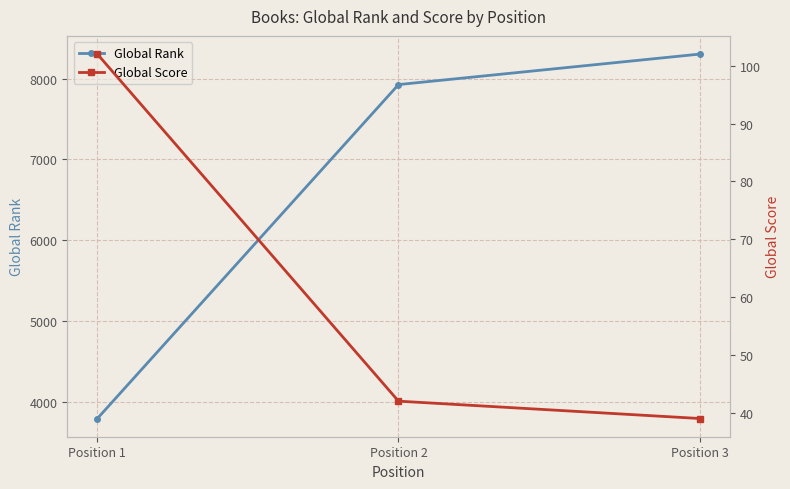

What is the minimum value shown in the chart?

39